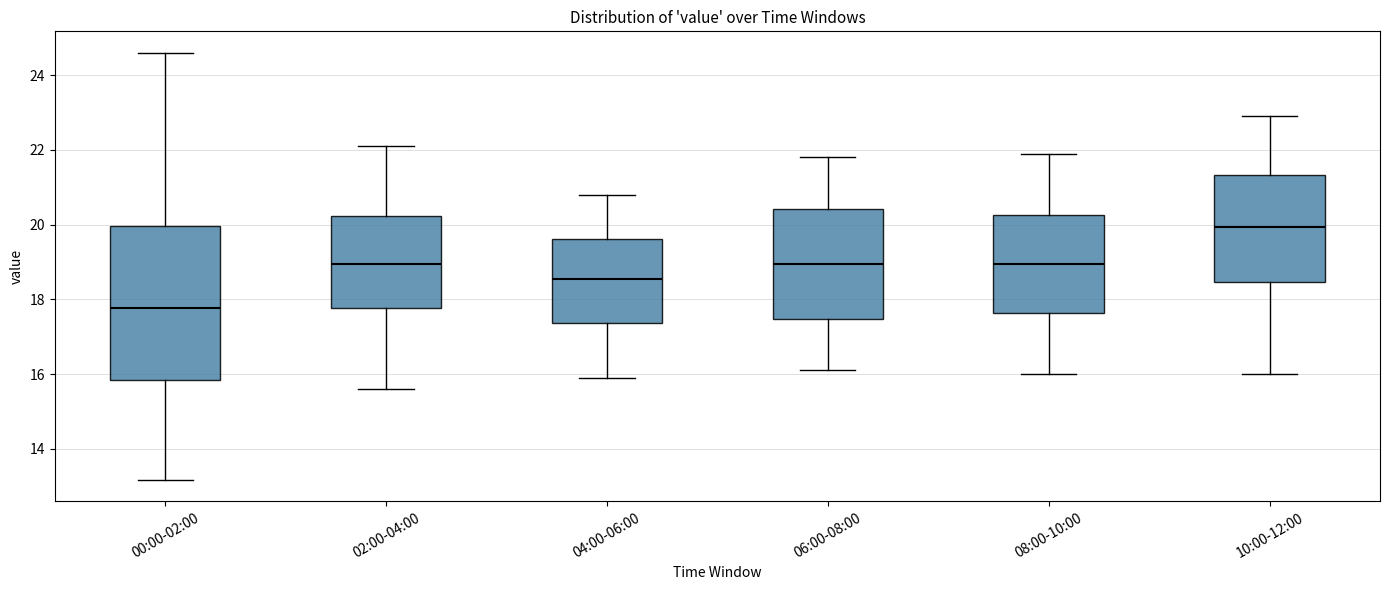

Which box has the highest median line?

10:00-12:00